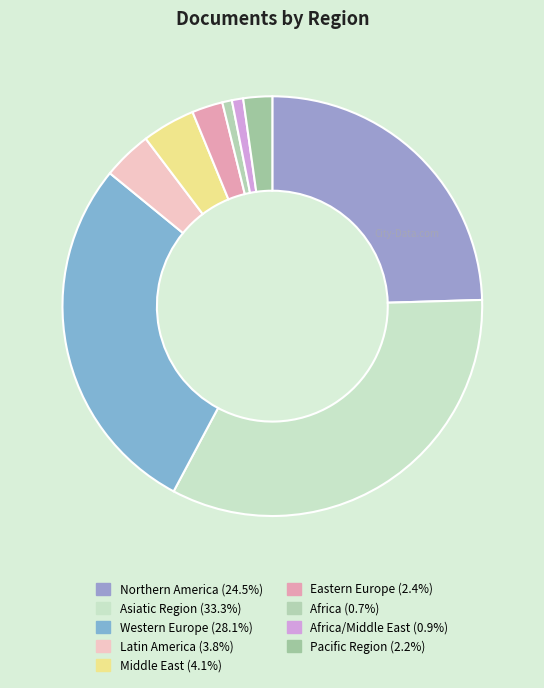

Is there any slice that represents more than half of the pie?

No